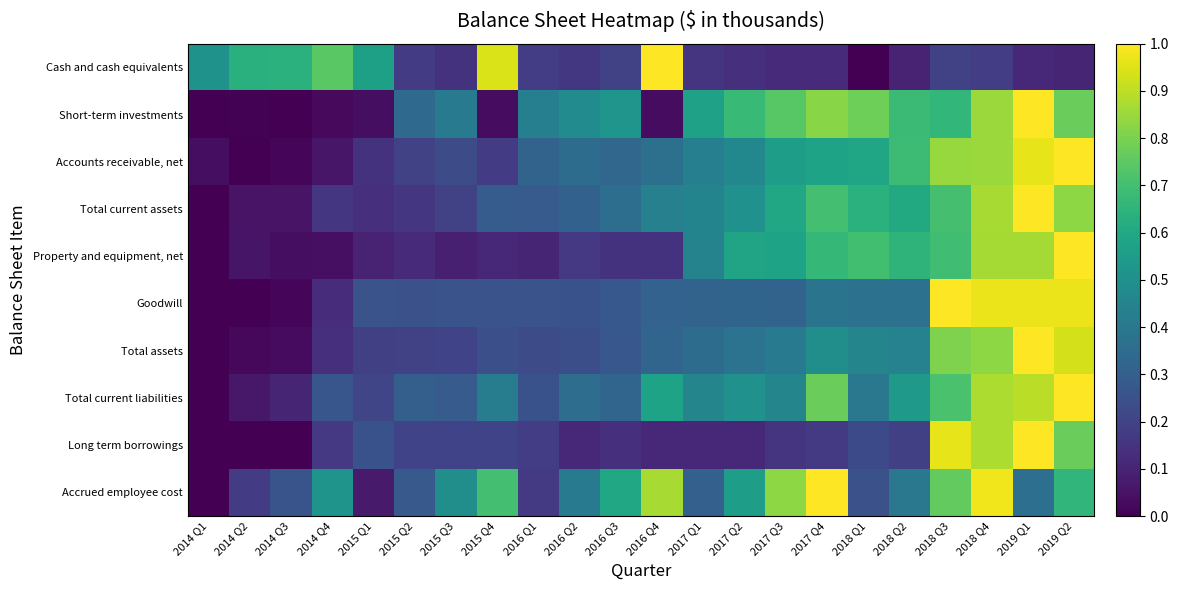

What is the maximum value shown in the chart?

1.0